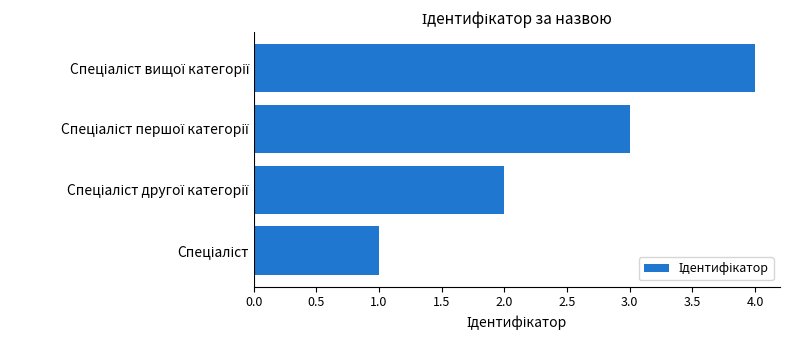

How many values are between 2 and 4?

3